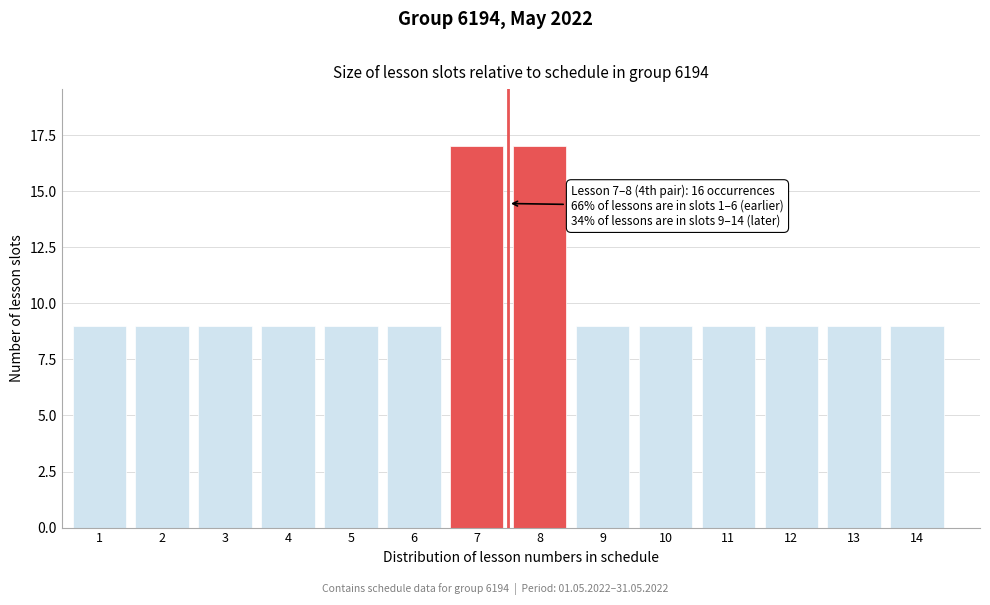

Reading right to left, what are all the values shown in this chart?

14=9	13=9	12=9	11=9	10=9	9=9	8=17	7=17	6=9	5=9	4=9	3=9	2=9	1=9